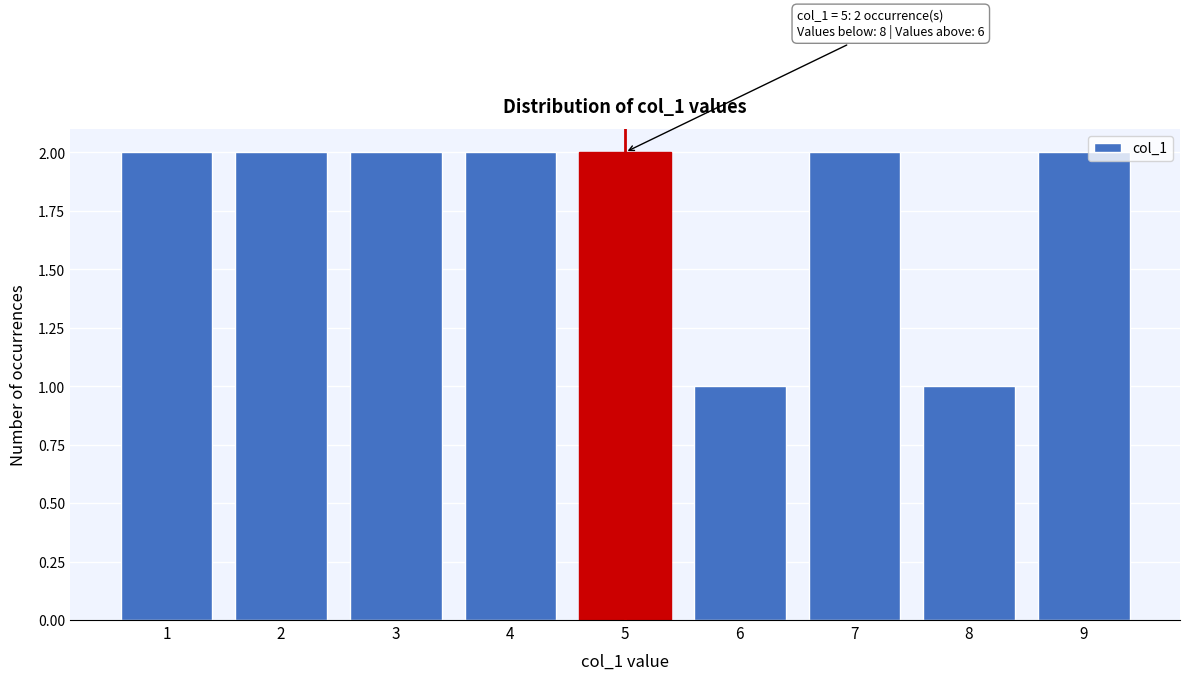

Reading right to left, extract all data points from this chart.

9=2	8=1	7=2	6=1	5=2	4=2	3=2	2=2	1=2